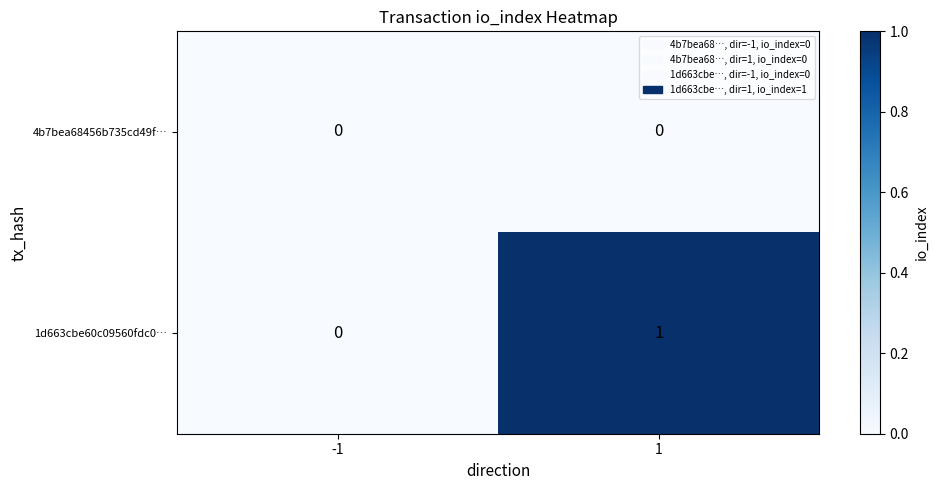

List the series in order of their overall mean, lowest first.

4b7bea68456b735cd49f…, 1d663cbe60c09560fdc0…